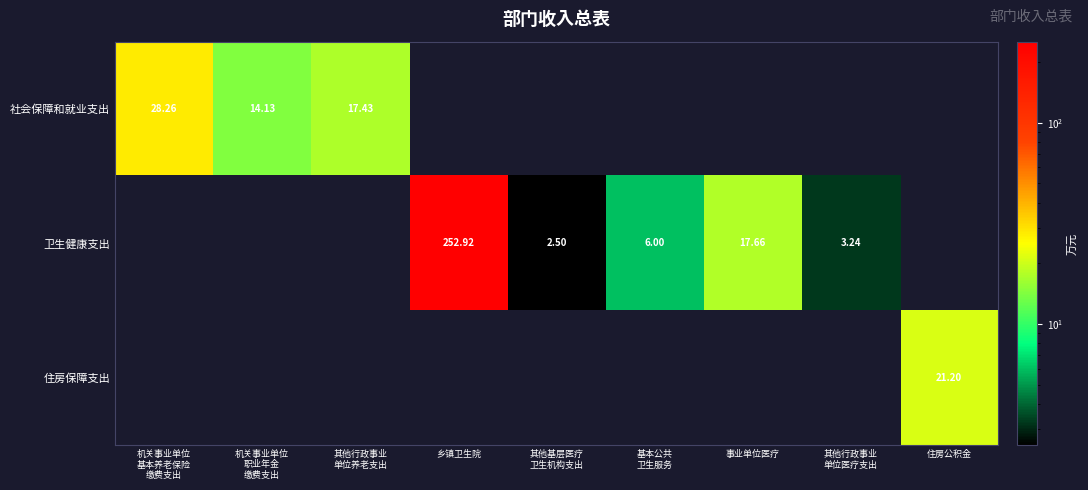

Is the value of 卫生健康支出 at 其他基层医疗 卫生机构支出 greater than the value of 住房保障支出 at 其他行政事业 单位医疗支出?

Yes